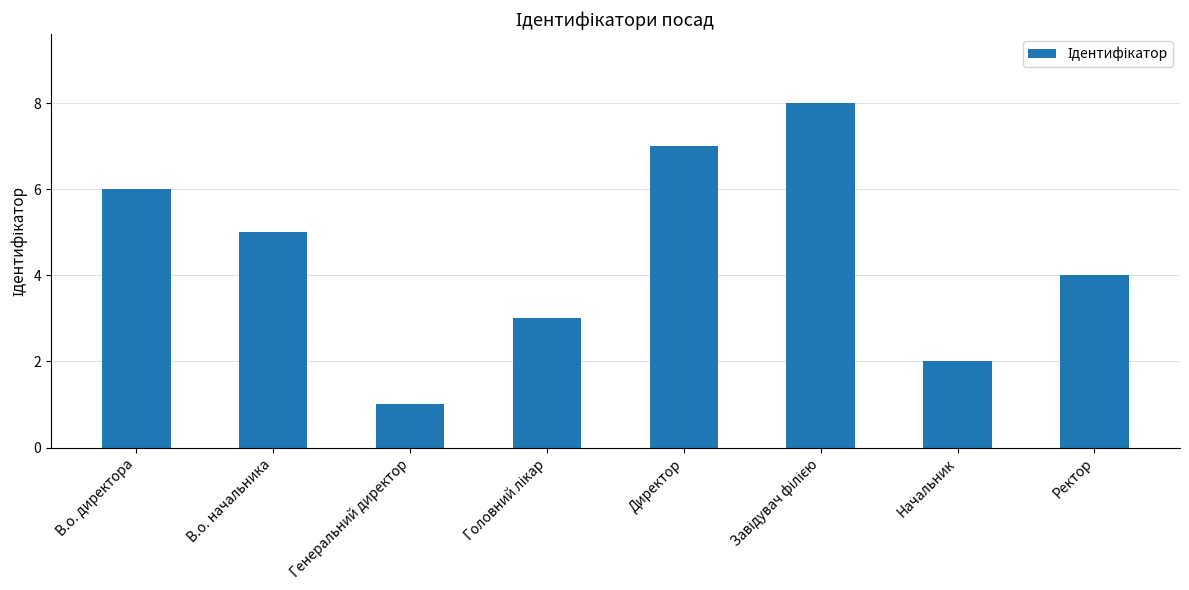

The chart shows a value of 7 at Директор. True or false?

True